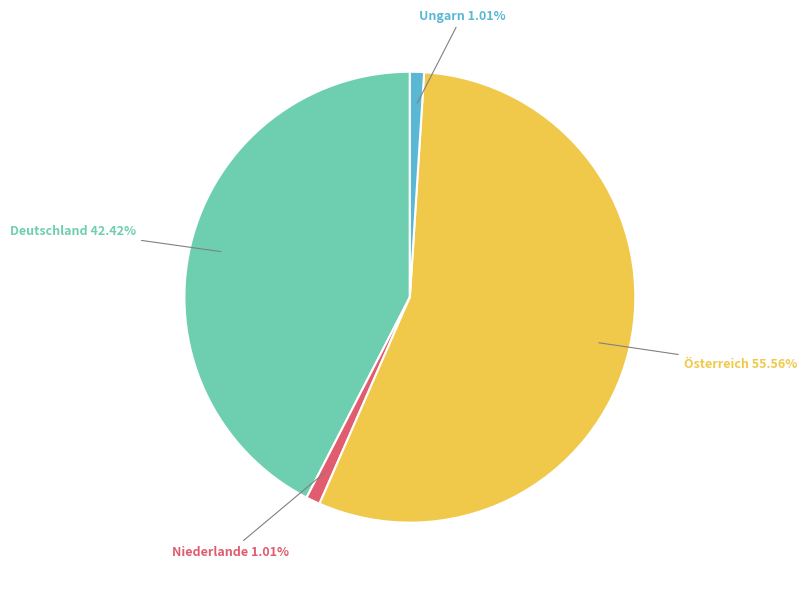

Which has a higher value, Deutschland or Niederlande?

Deutschland